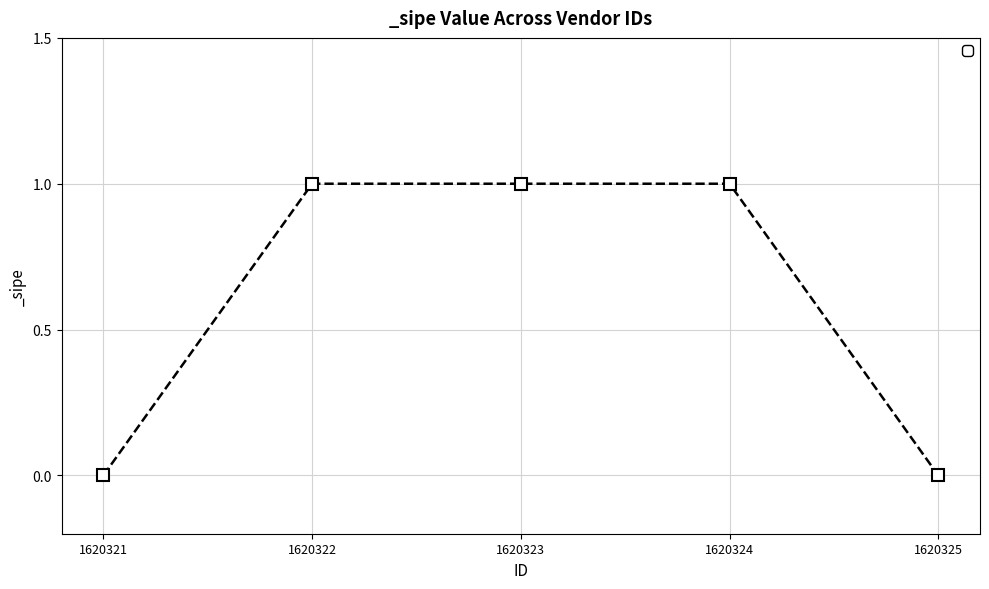

How many values are between 0 and 1?

5